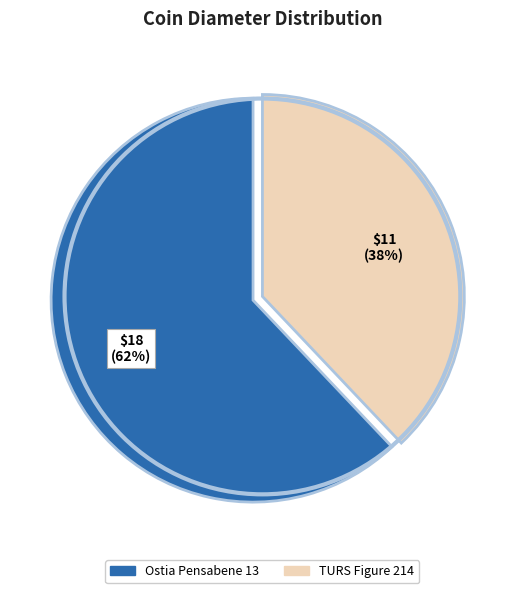

Which has a higher value, TURS Figure 214 or Ostia Pensabene 13?

Ostia Pensabene 13